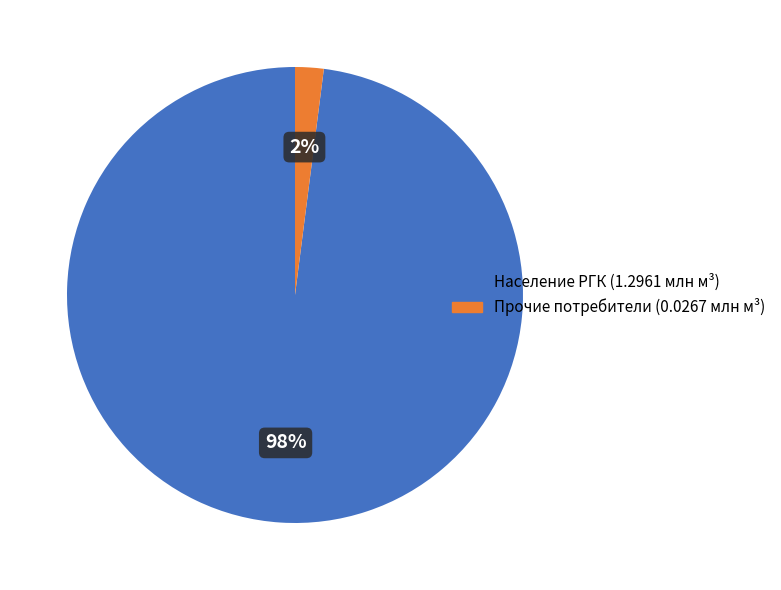

To the nearest percent, what is the average slice percentage?

50%